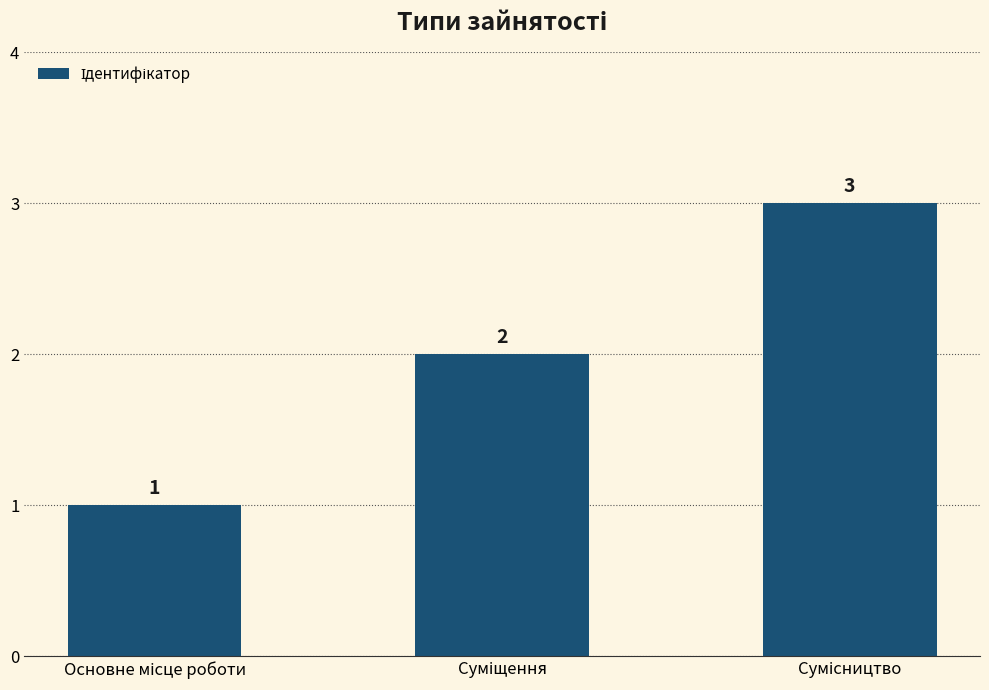

What is the maximum value shown in the chart?

3